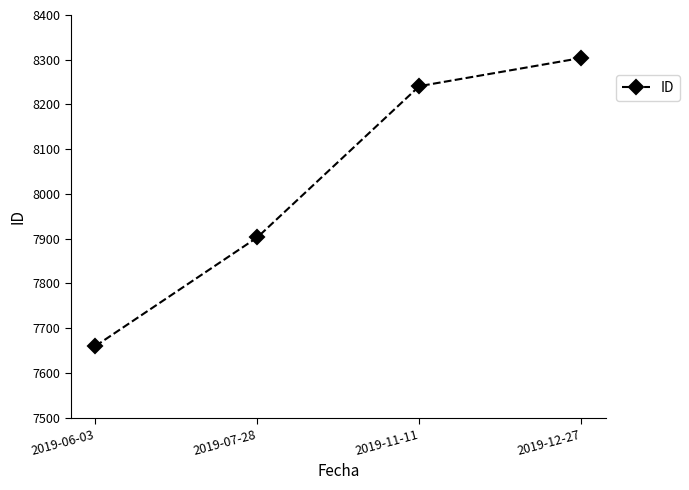

What is the label of the 4th point from the left?

2019-12-27